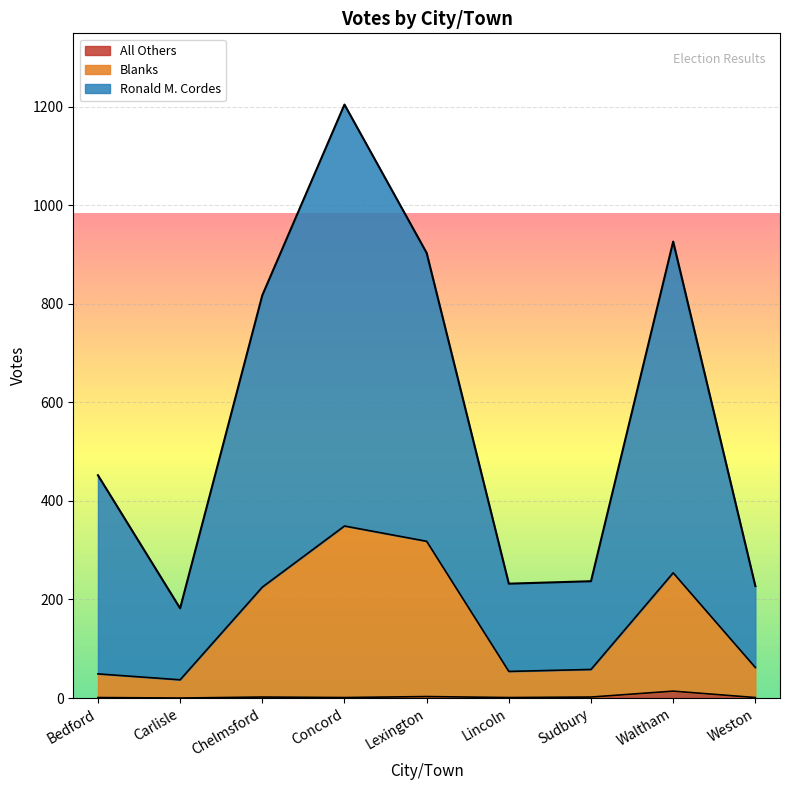

What is the highest value of the Blanks series?

349